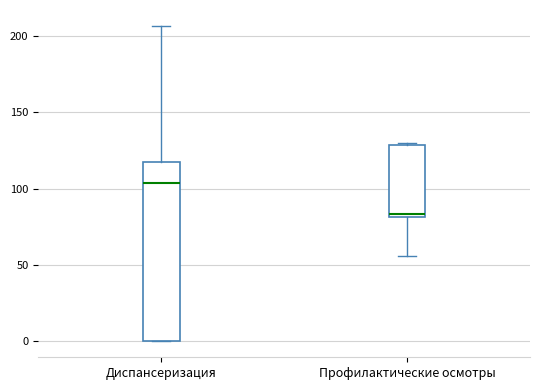

Where is the upper edge of the box for Профилактические осмотры on the y-axis? The values are not printed on the chart, so give them approximately, as read against the axis.

130